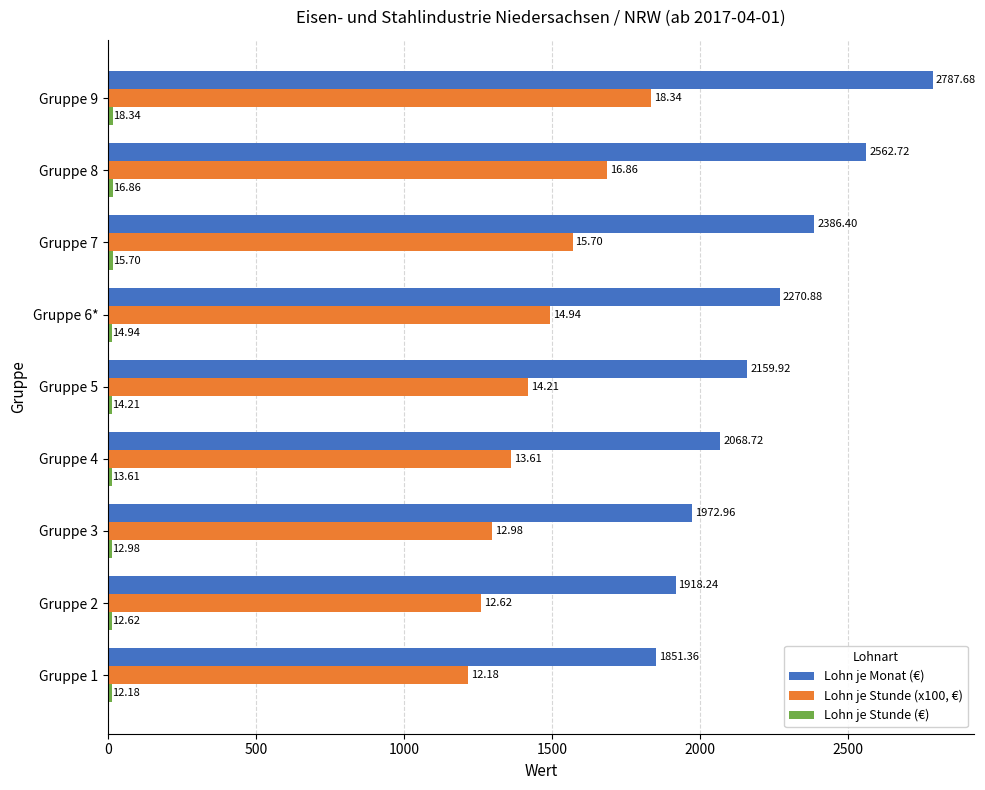

Which series has the largest total across all categories?

Lohn je Monat (€)